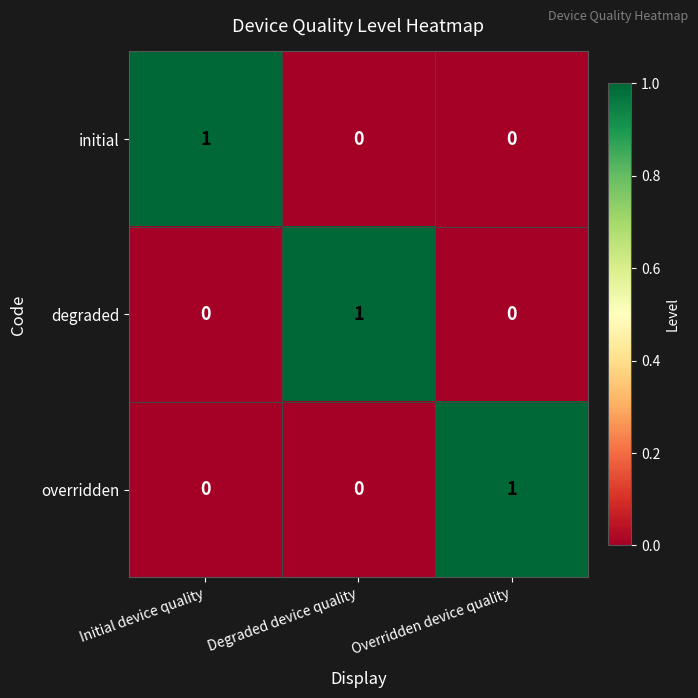

At how many categories does at least one series exceed 0?

3